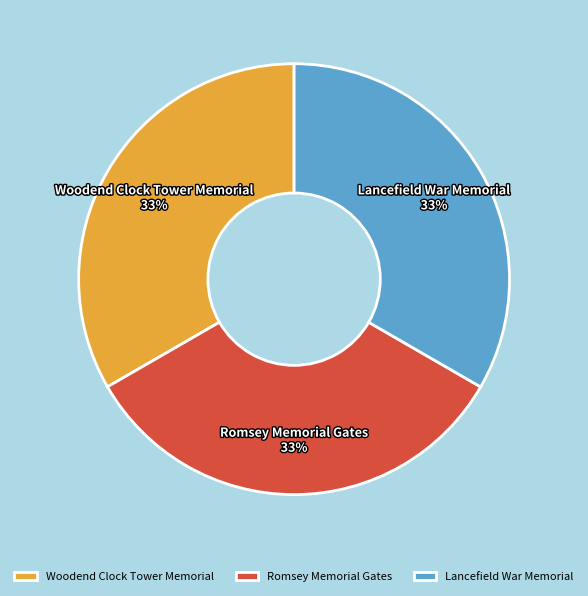

To the nearest percent, what percentage of the pie is Lancefield War Memorial?

33%